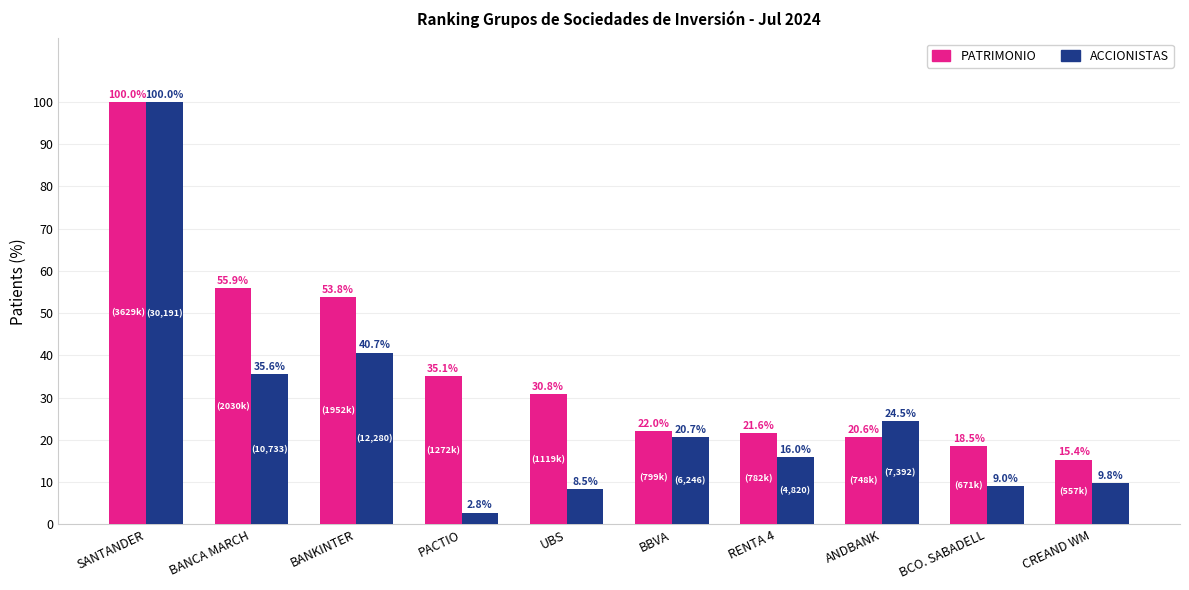

The value of PATRIMONIO at BANCA MARCH is 97.2. True or false?

False